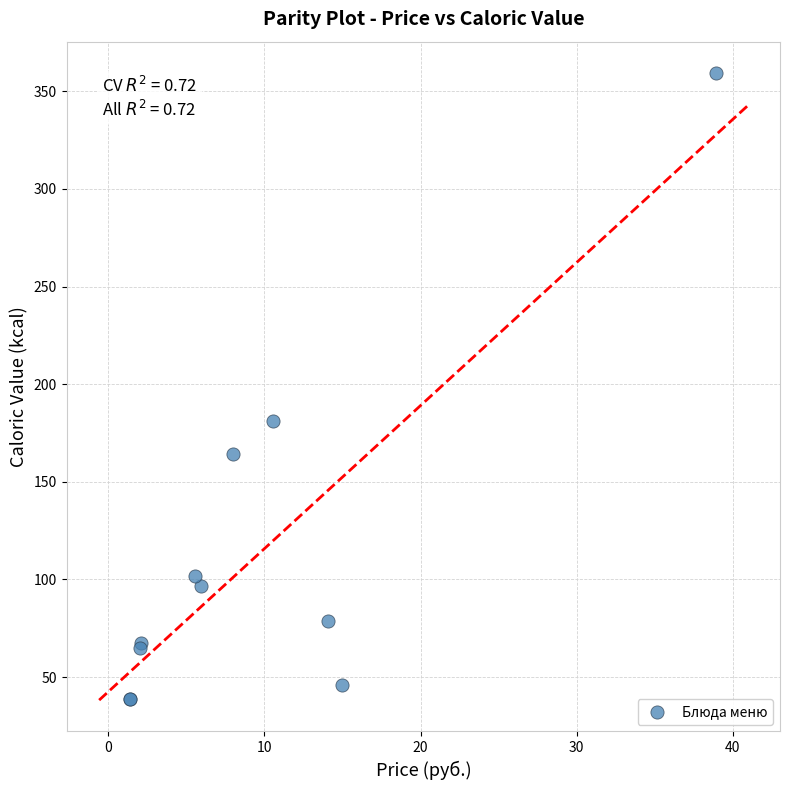

What Y value in the scatter plot is closest to 199?

180.9